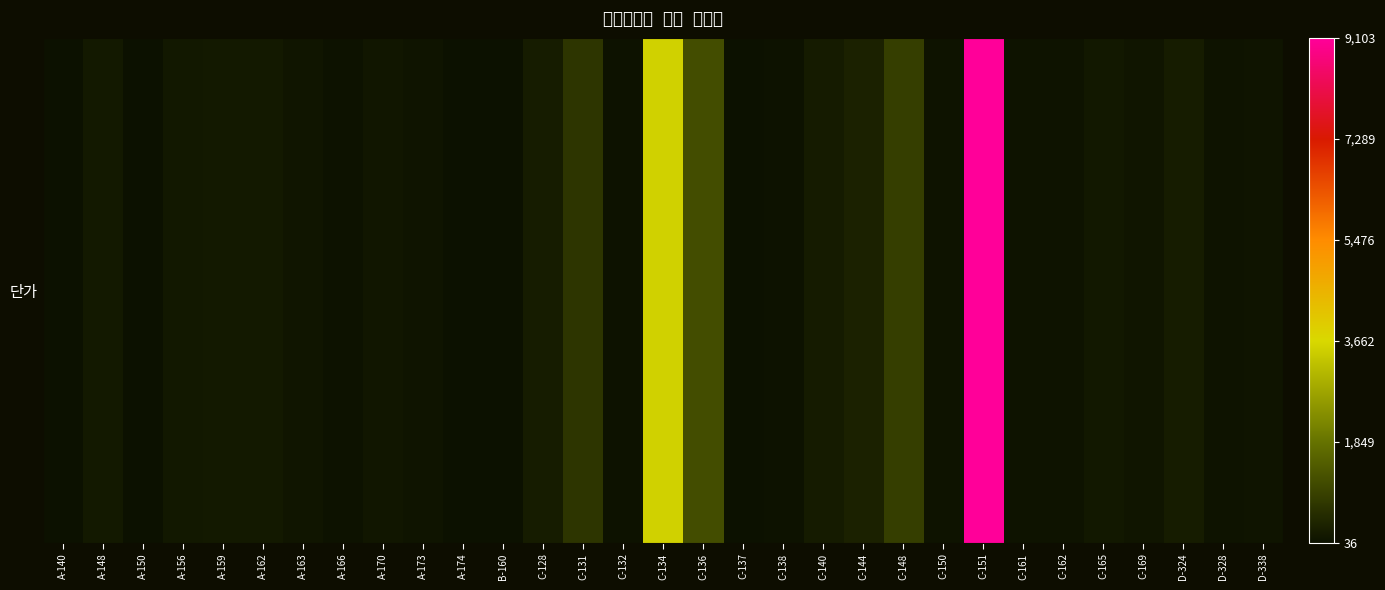

What is the change in value from C-151 to C-161?

-9024